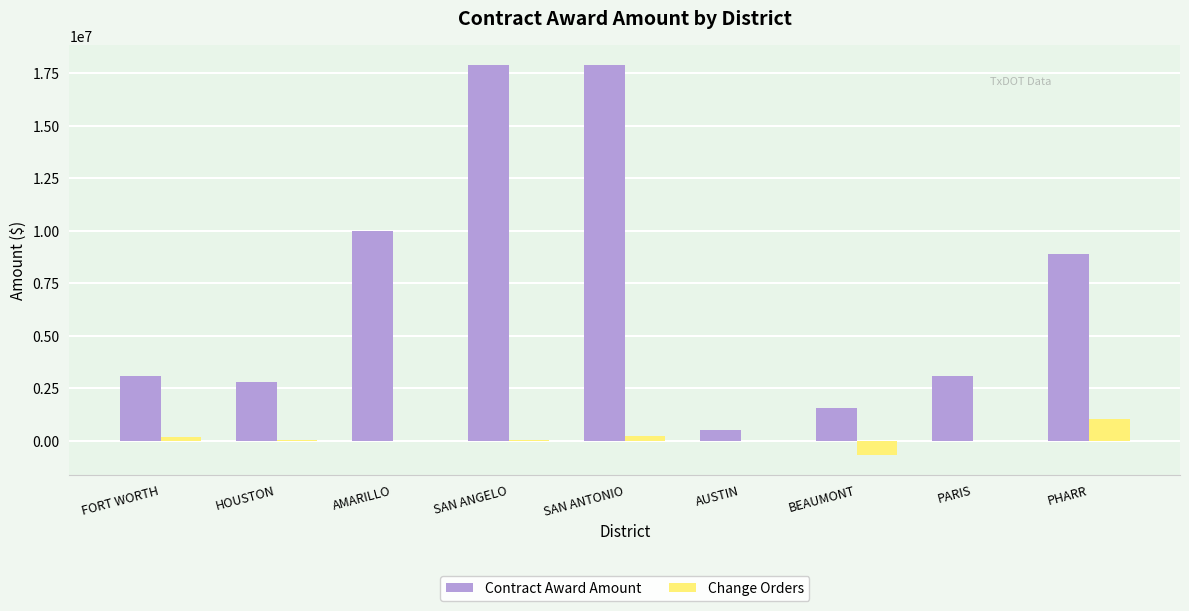

The Contract Award Amount series shows 2789052.5 at HOUSTON. True or false?

True